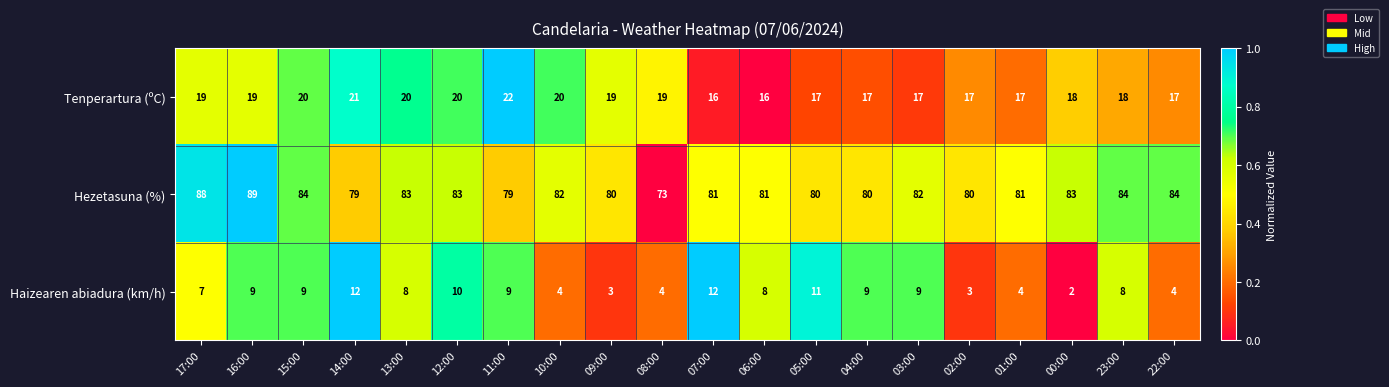

What is the spread (max minus min) of values at 02:00?

77